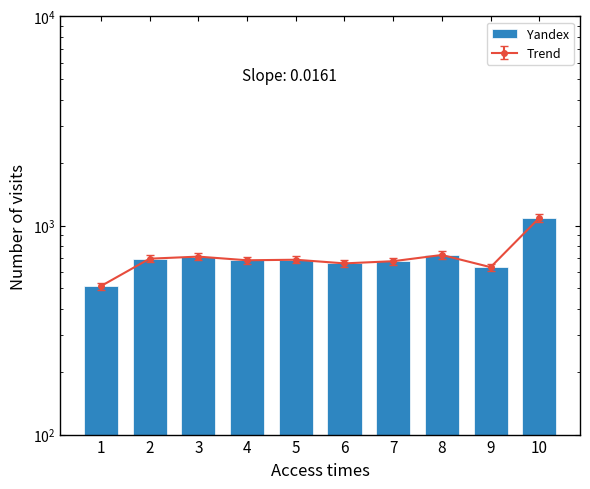

Which has a higher value, 7 or 5?

5